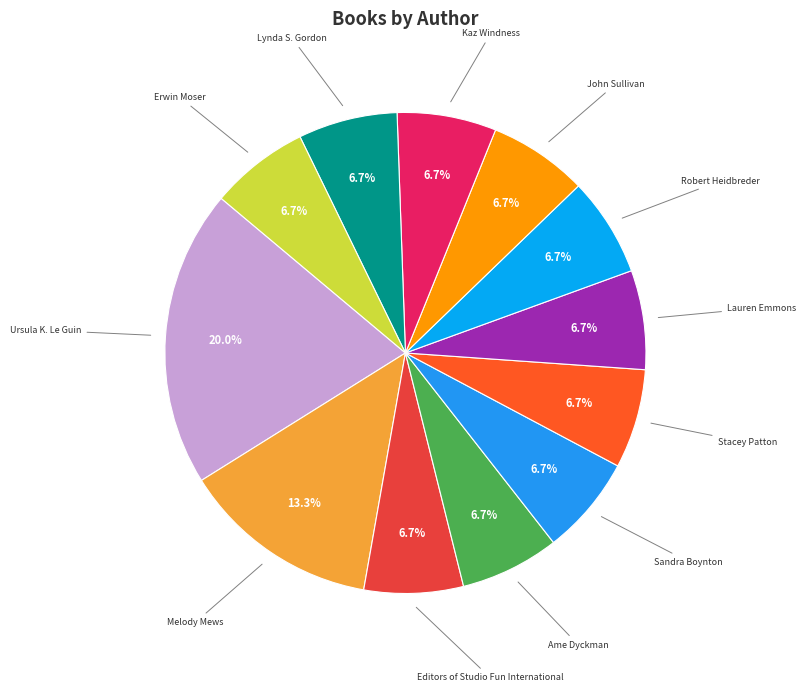

Which slice is the largest?

Ursula K. Le Guin